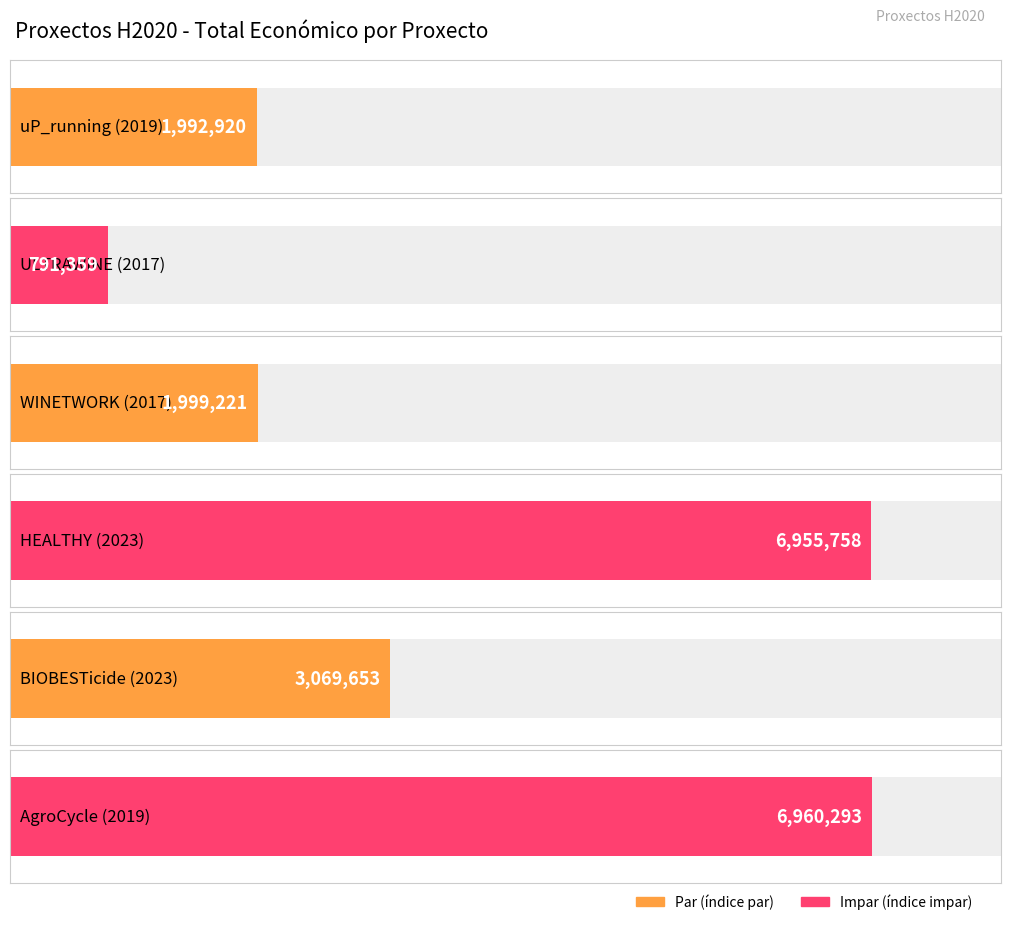

What is the average value?

3628201